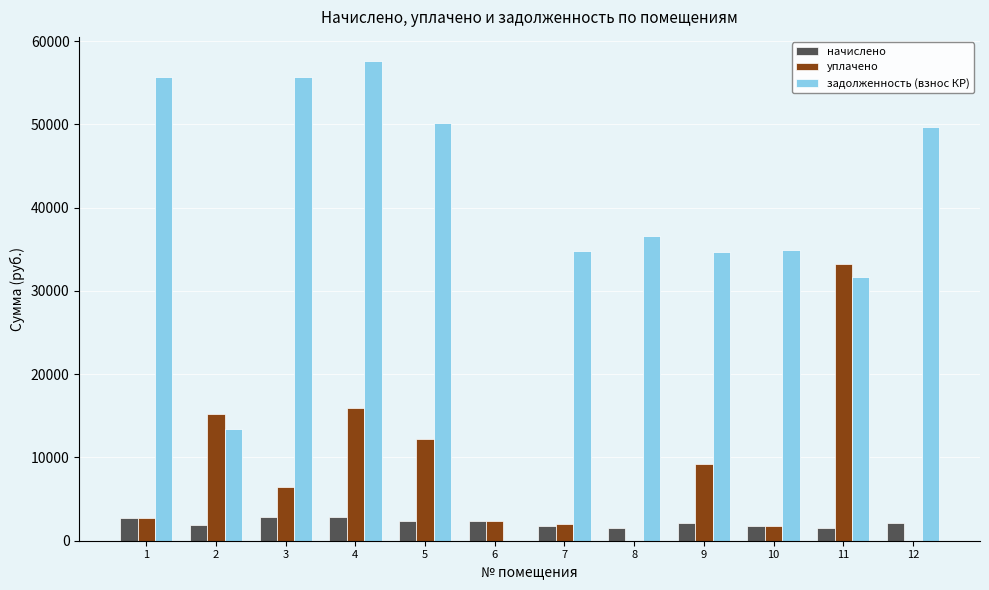

What are all the series names shown in the legend?

начислено, уплачено, задолженность (взнос КР)